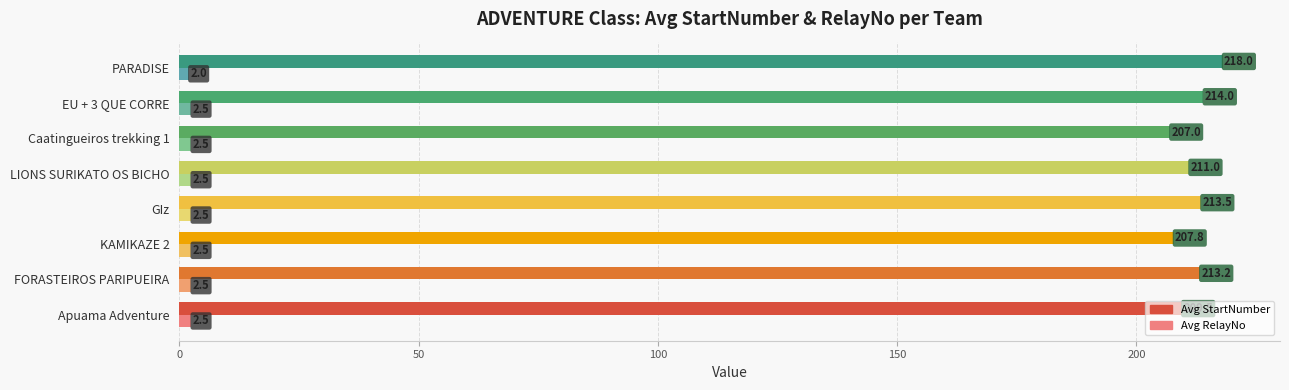

Where is Avg RelayNo nearest to the value 2?

PARADISE